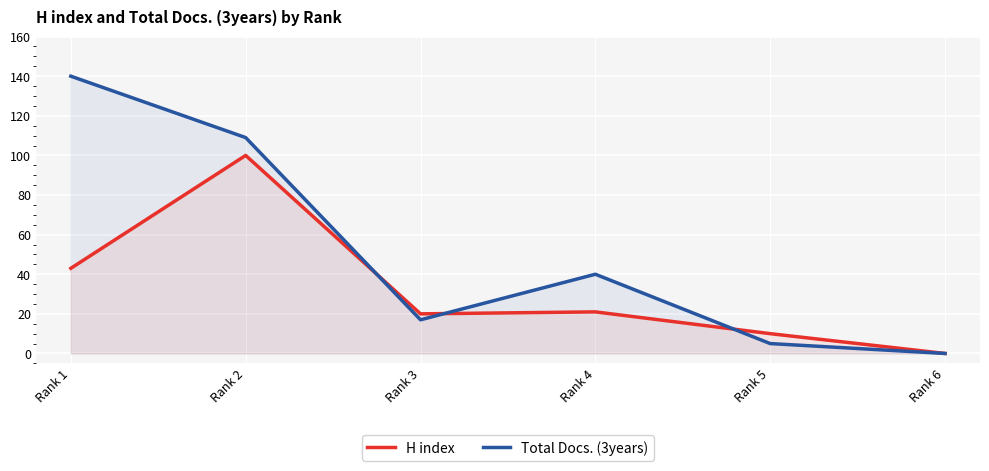

How many values in Total Docs. (3years) are above zero?

5